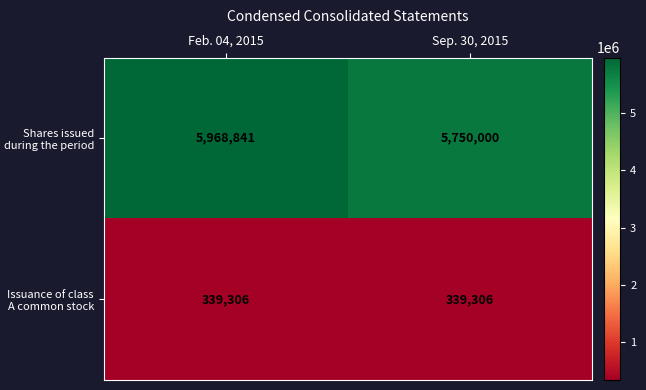

At how many categories does at least one series exceed 3512207?

2